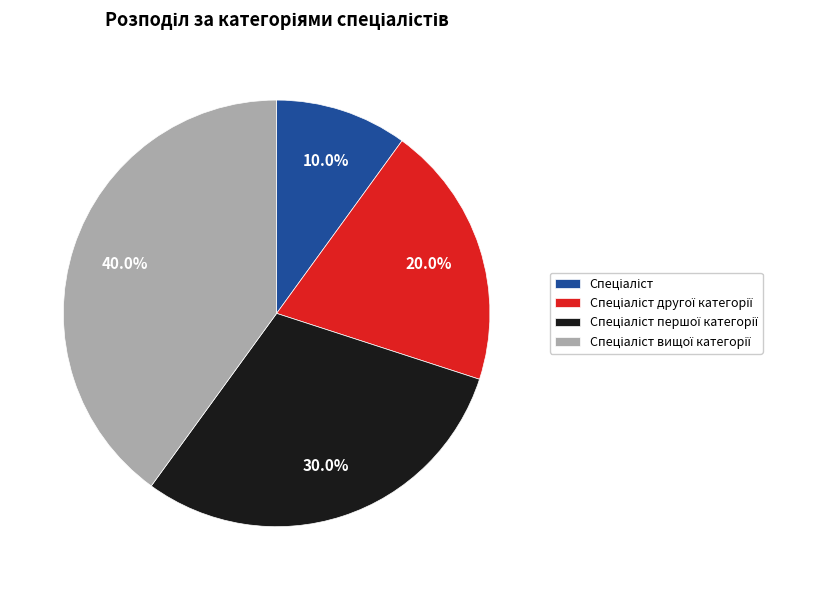

Does any single category account for the majority?

No